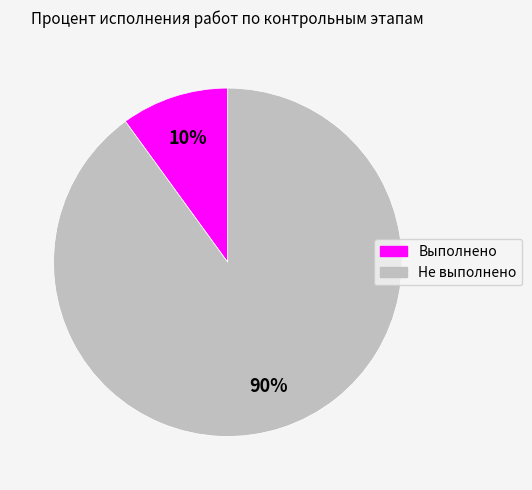

Is there any slice that represents more than half of the pie?

Yes